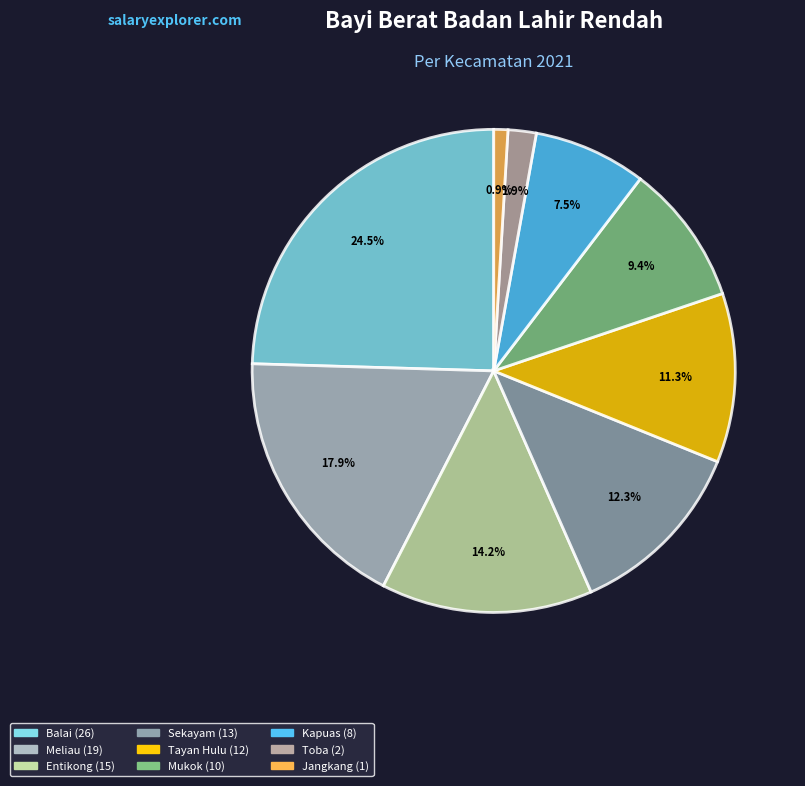

Is there any slice that represents more than half of the pie?

No